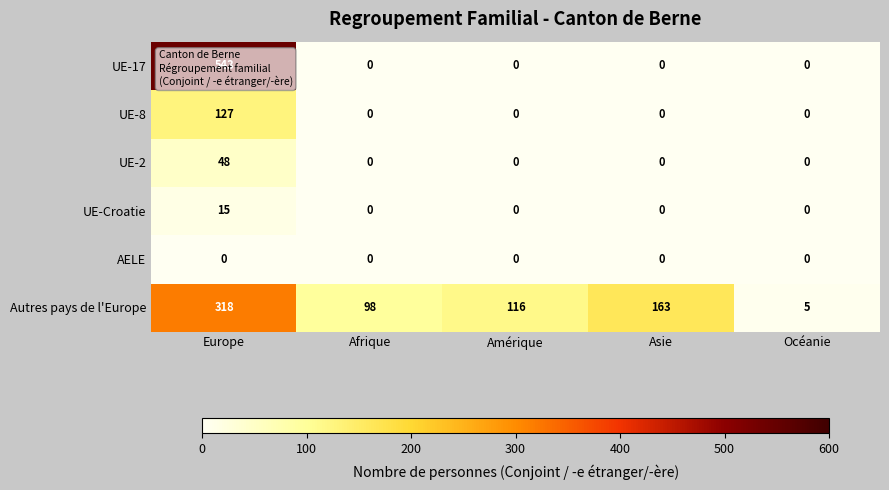

How many series are shown in this chart?

6